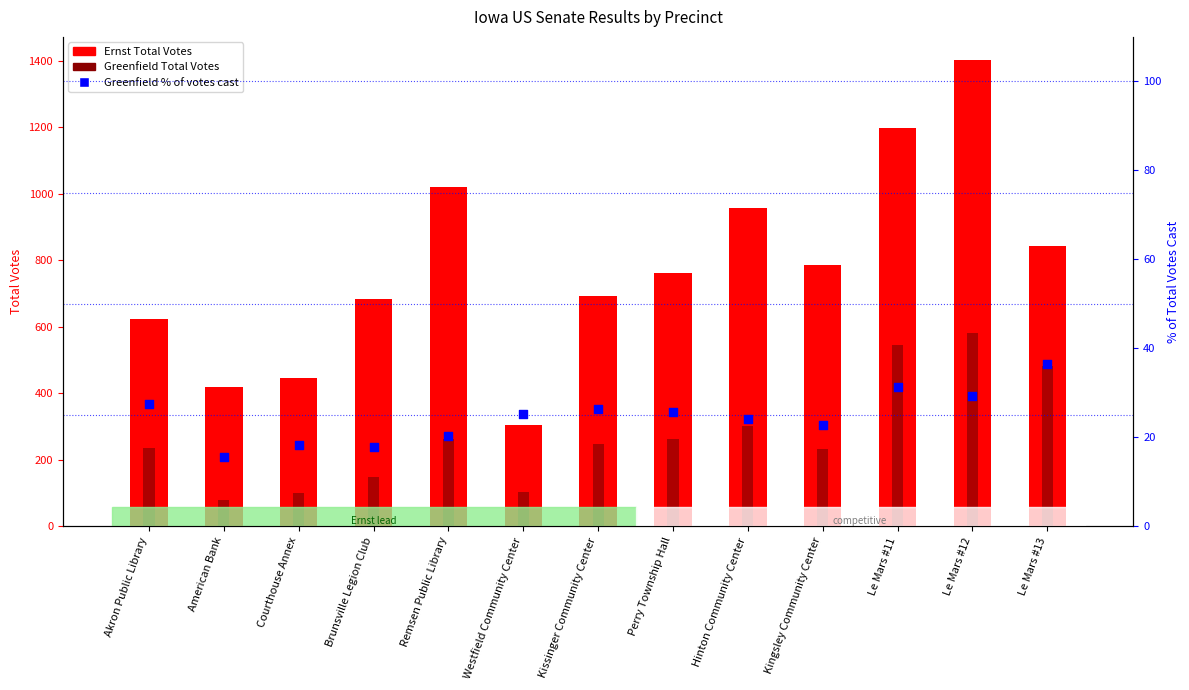

What are all the series names shown in the legend?

Ernst Total Votes, Greenfield Total Votes, Greenfield % of votes